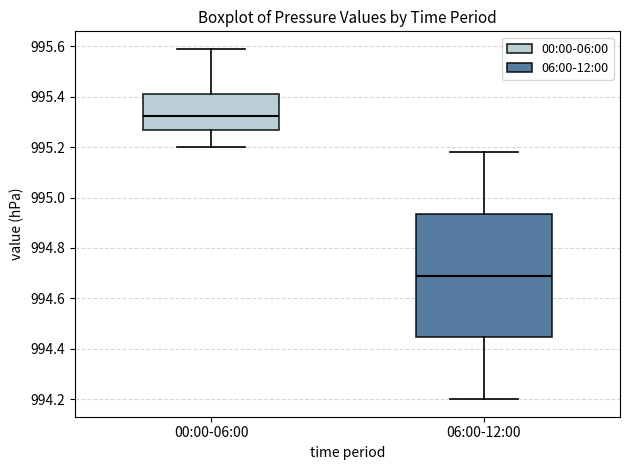

Which box has the highest median line?

00:00-06:00